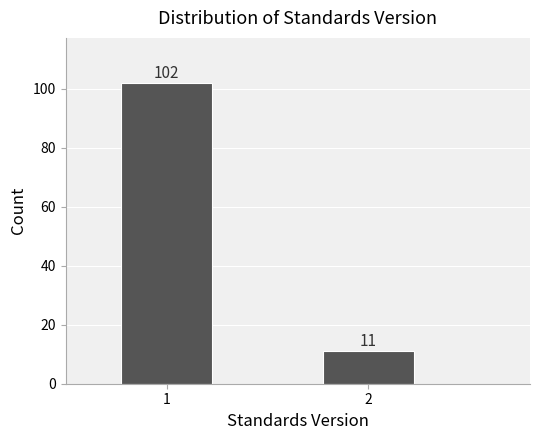

Reading left to right, list all the values displayed in this chart.

102	11